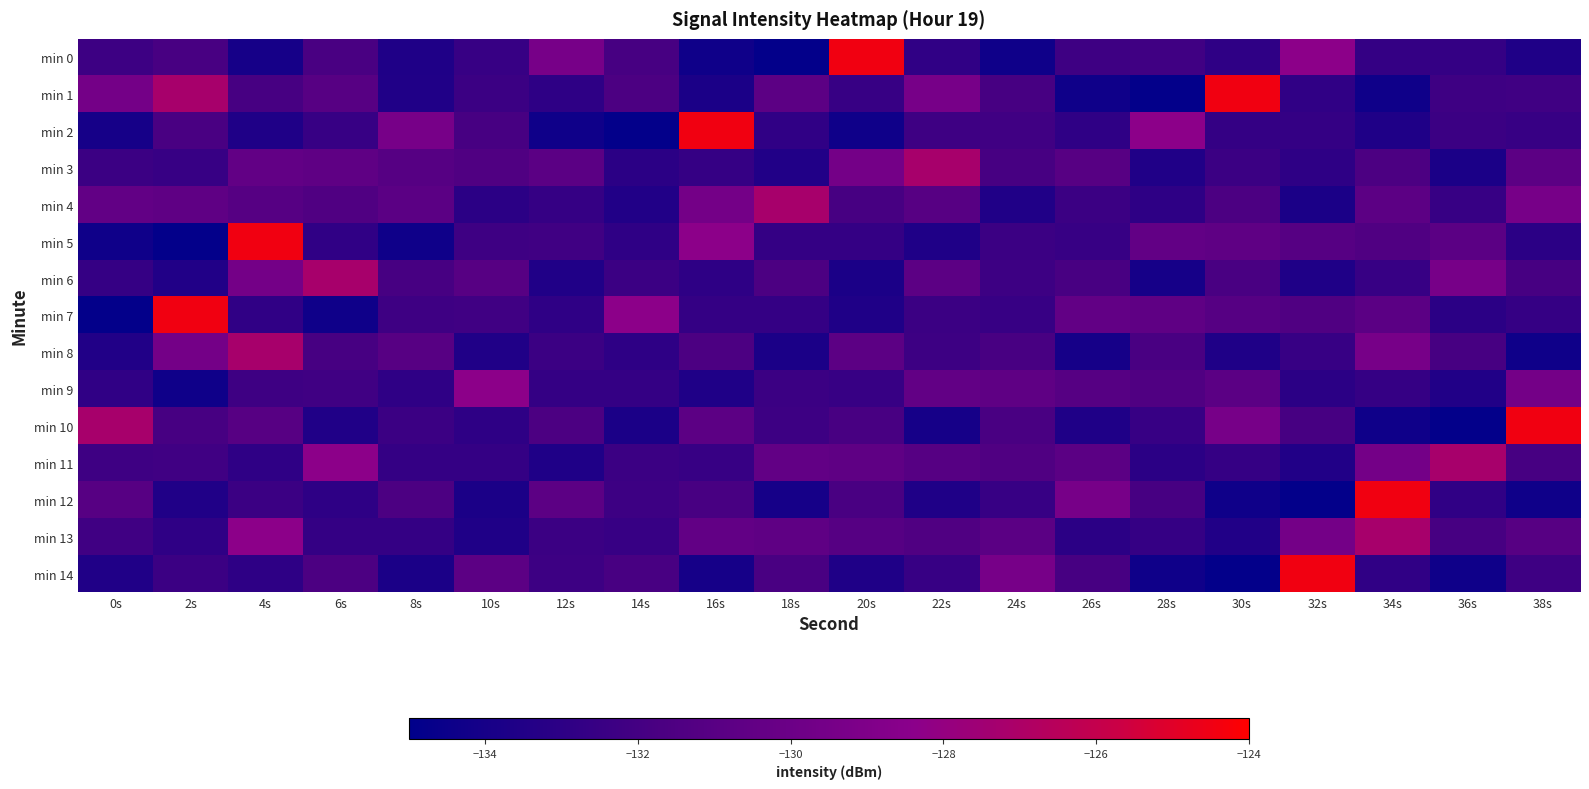

At which category is the sum across all series the highest?

4s